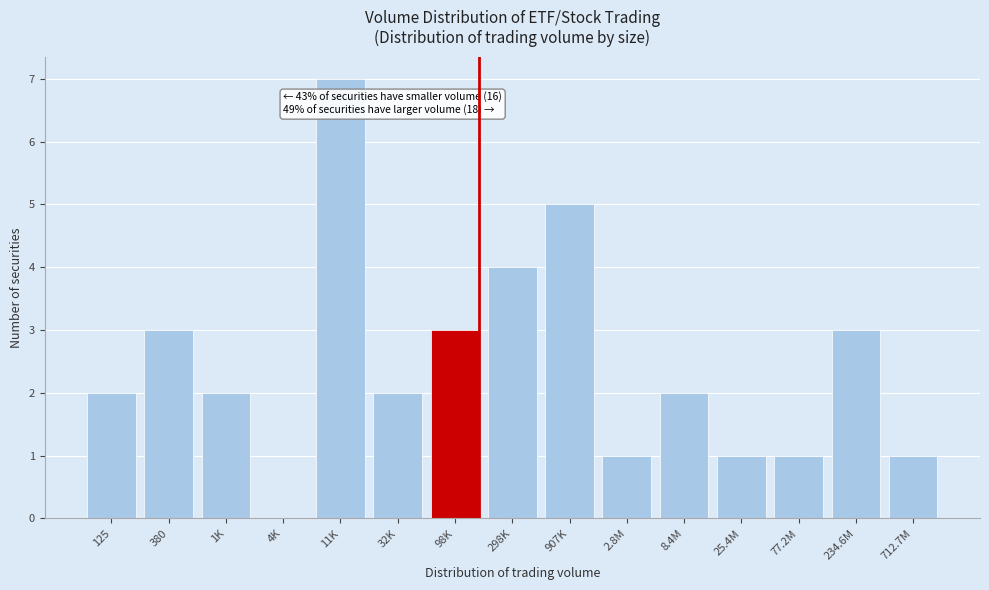

Reading left to right, list all the values displayed in this chart.

125=2	380=3	1K=2	4K=0	11K=7	32K=2	98K=3	298K=4	907K=5	2.8M=1	8.4M=2	25.4M=1	77.2M=1	234.6M=3	712.7M=1